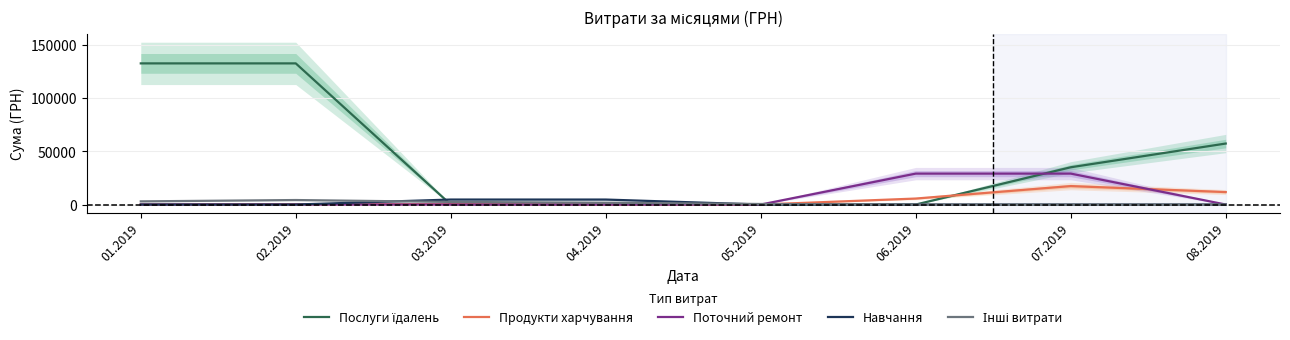

Is this an area chart (filled region under the line)?

No